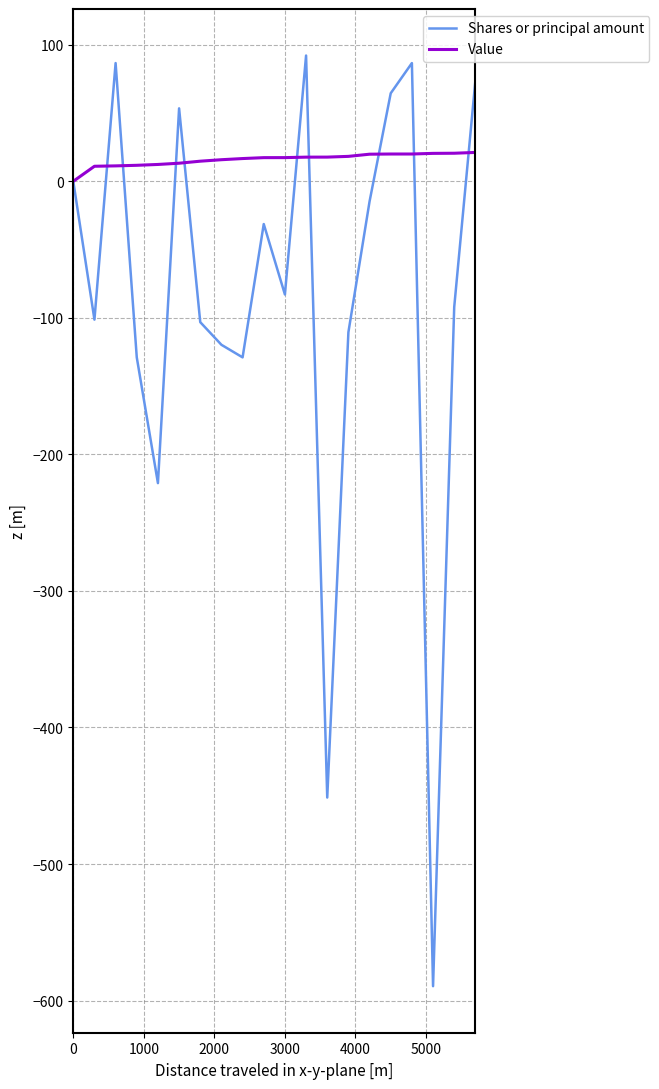

Rank the series by their maximum value, from lowest to highest.

Value, Shares or principal amount